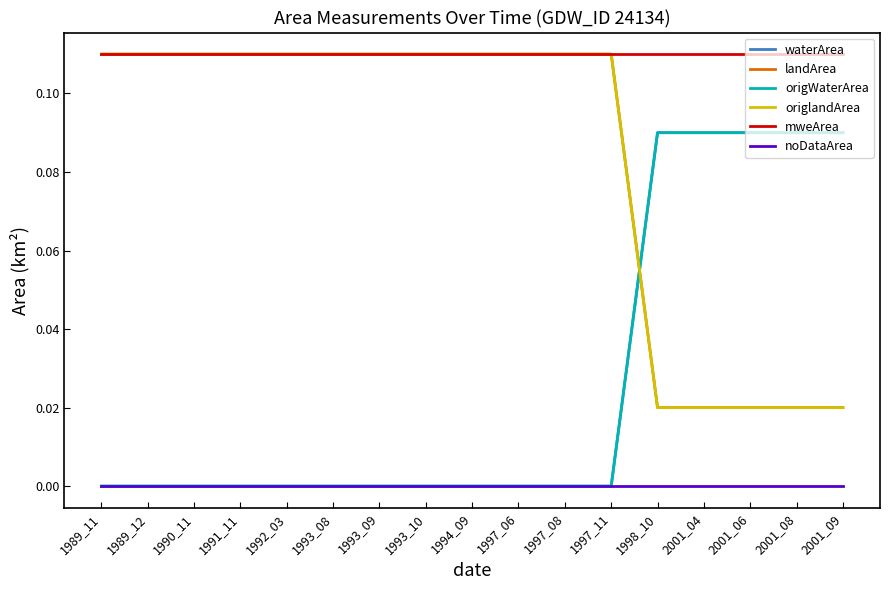

What is the difference between the maximum and minimum values in the origWaterArea series?

0.1